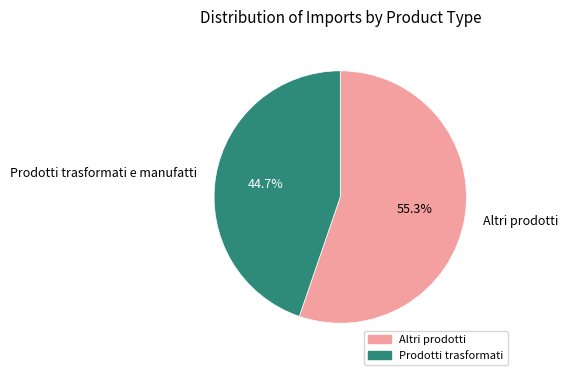

Which slice is the largest?

Altri prodotti